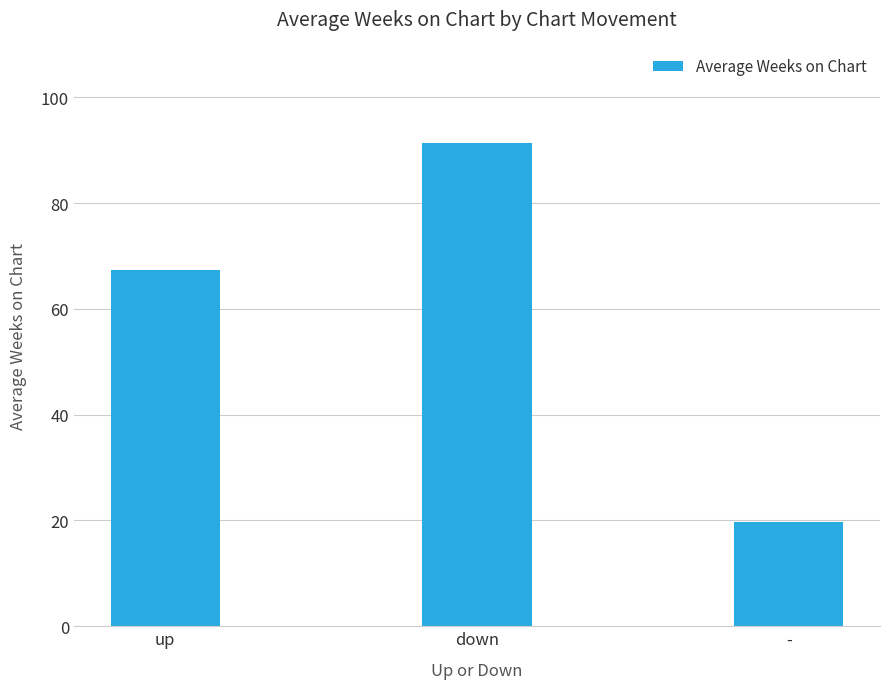

What is the value of the 1st bar from the left?

67.3